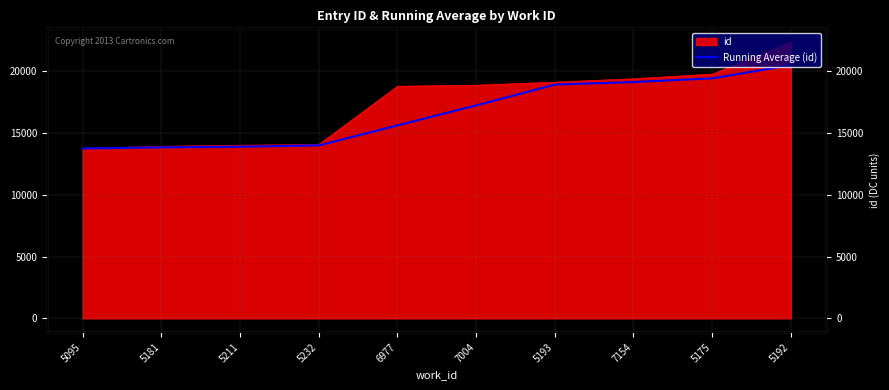

List the labels in order of value, smallest first.

5095, 5181, 5211, 5232, 6977, 7004, 5193, 7154, 5175, 5192